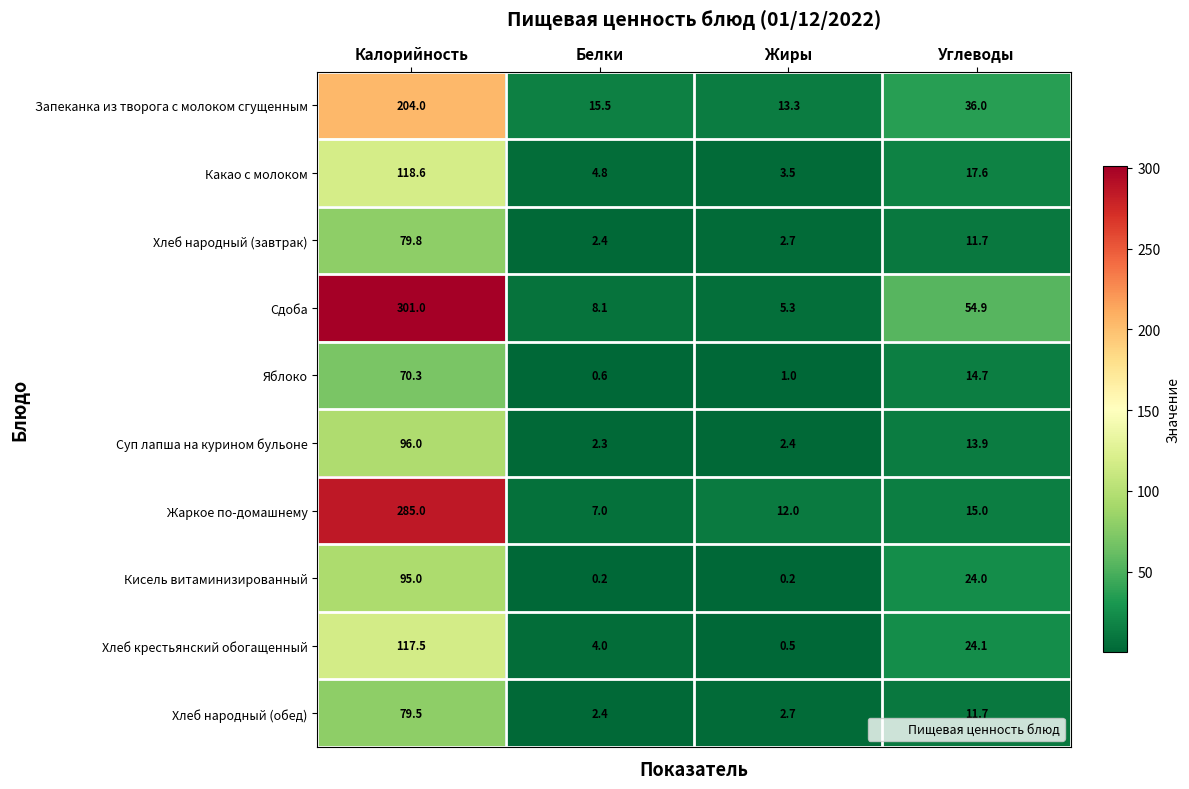

The value of Какао с молоком at Углеводы is 17.6. True or false?

True